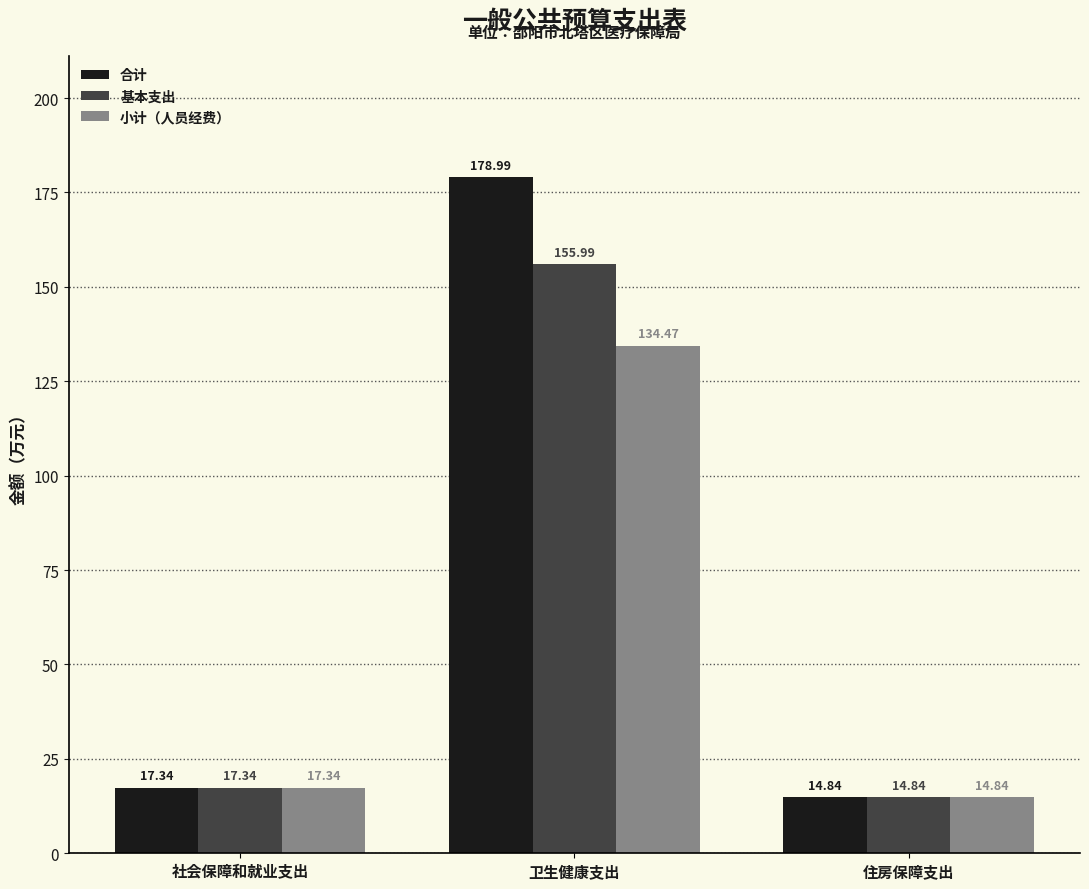

How many bars are there in total?

9